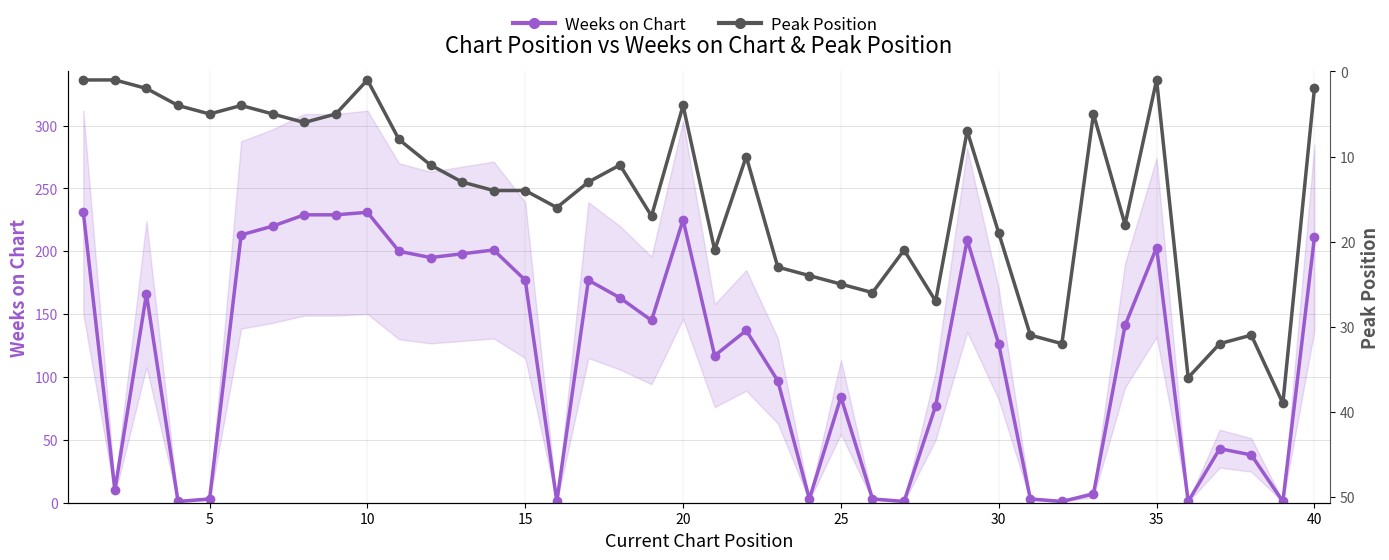

What are all the series names shown in the legend?

Weeks on Chart, Peak Position